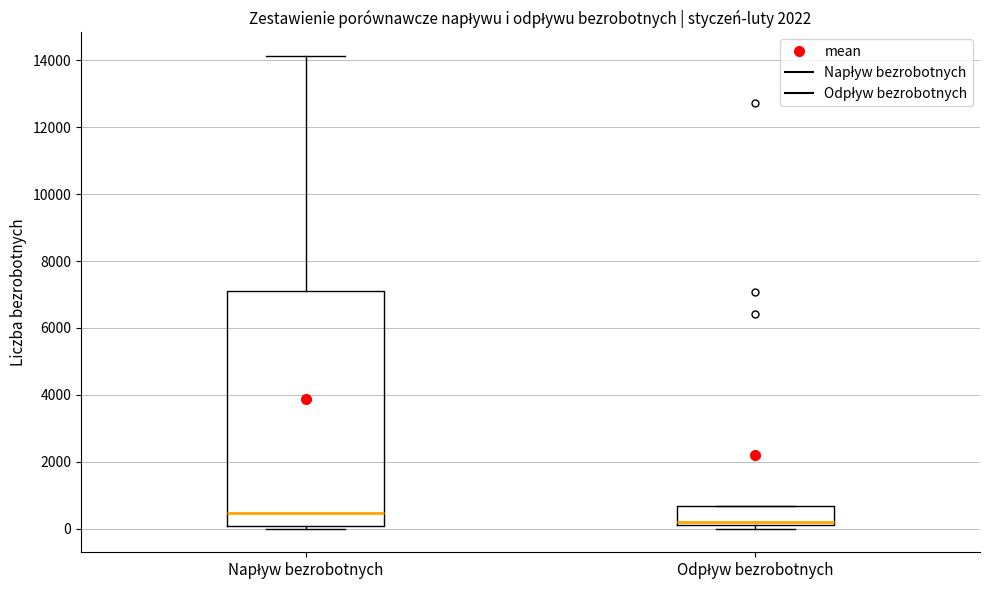

Which box has the lowest median line?

Odpływ bezrobotnych